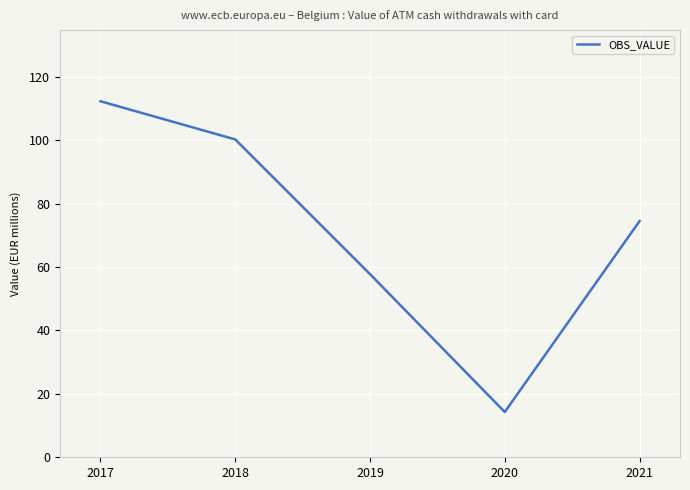

What is the sum of all values?

359.2